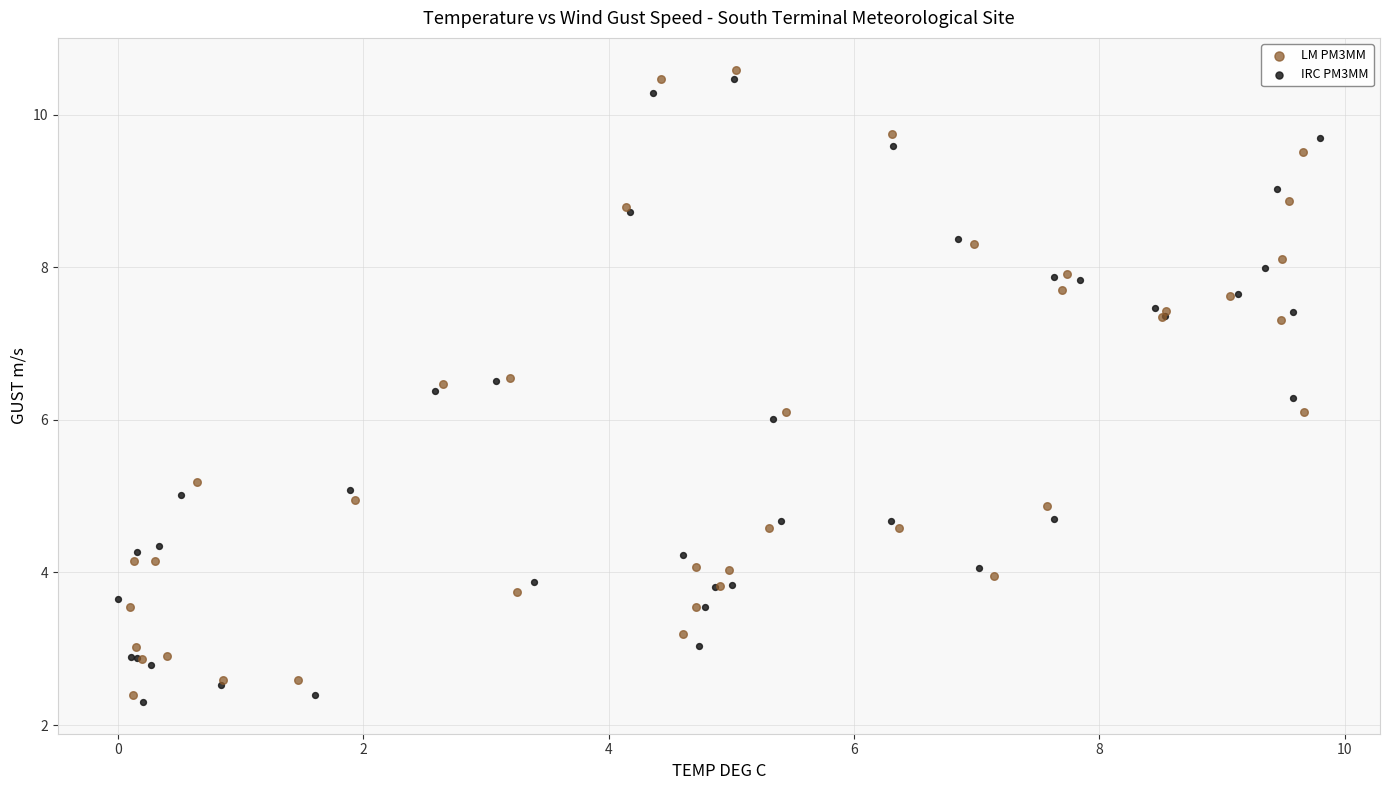

Which series contains the lowest Y value?

IRC PM3MM